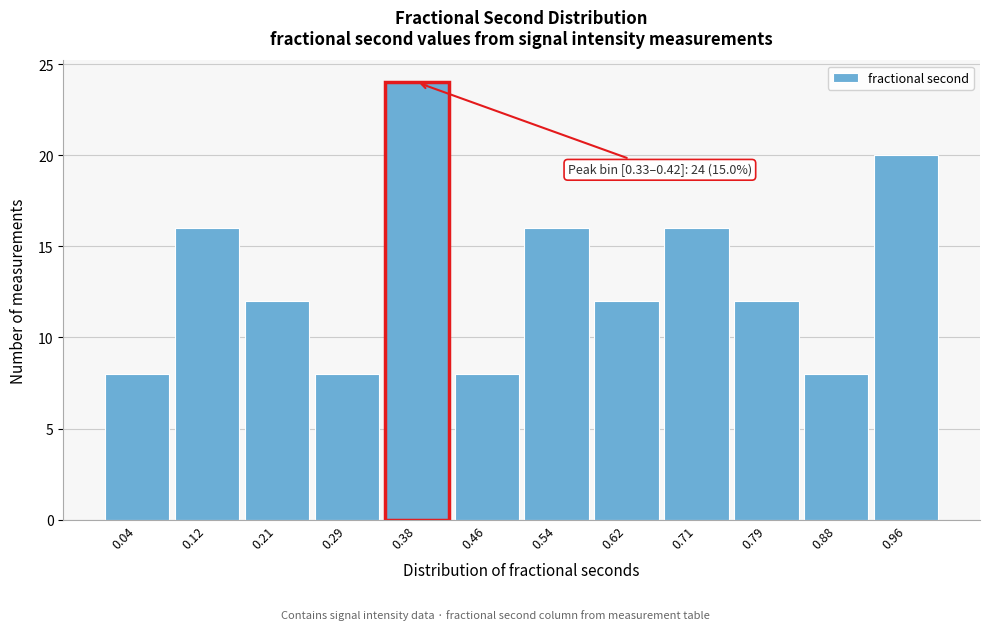

Which range on the x-axis has the tallest bar?

0.33 to 0.42